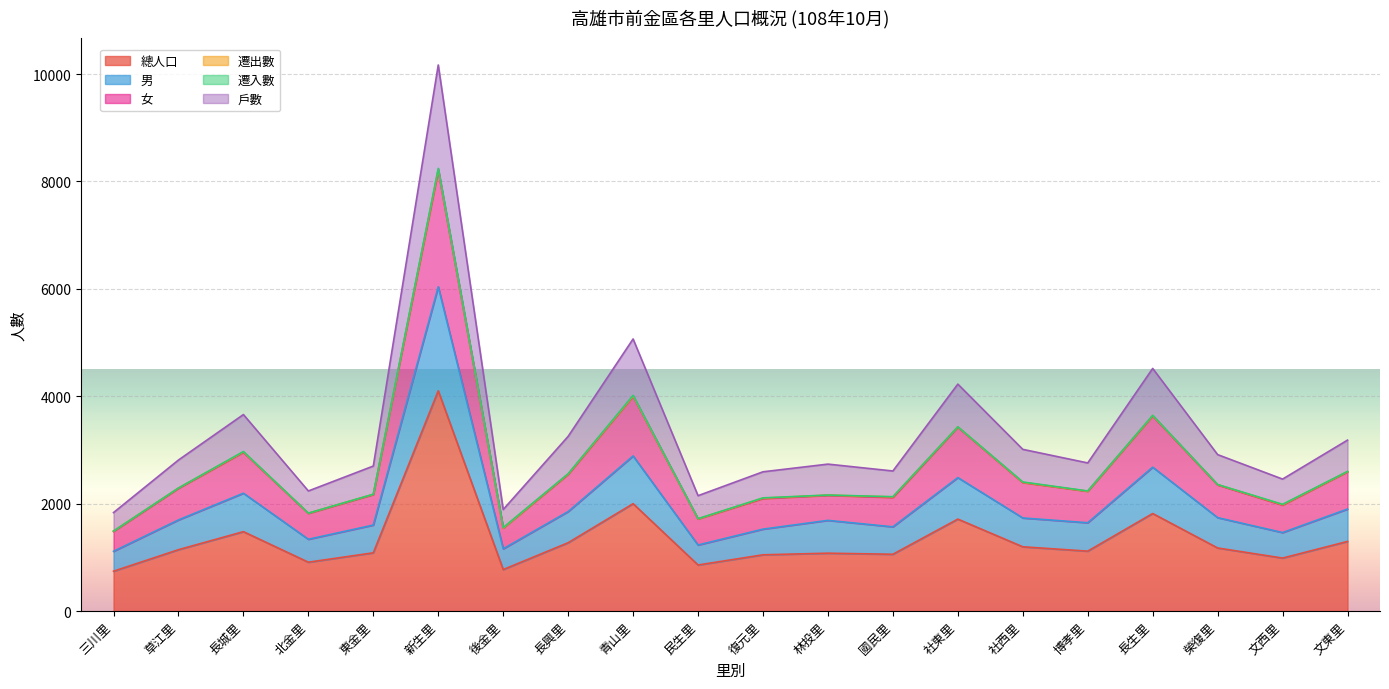

What is the minimum value for 總人口?

741